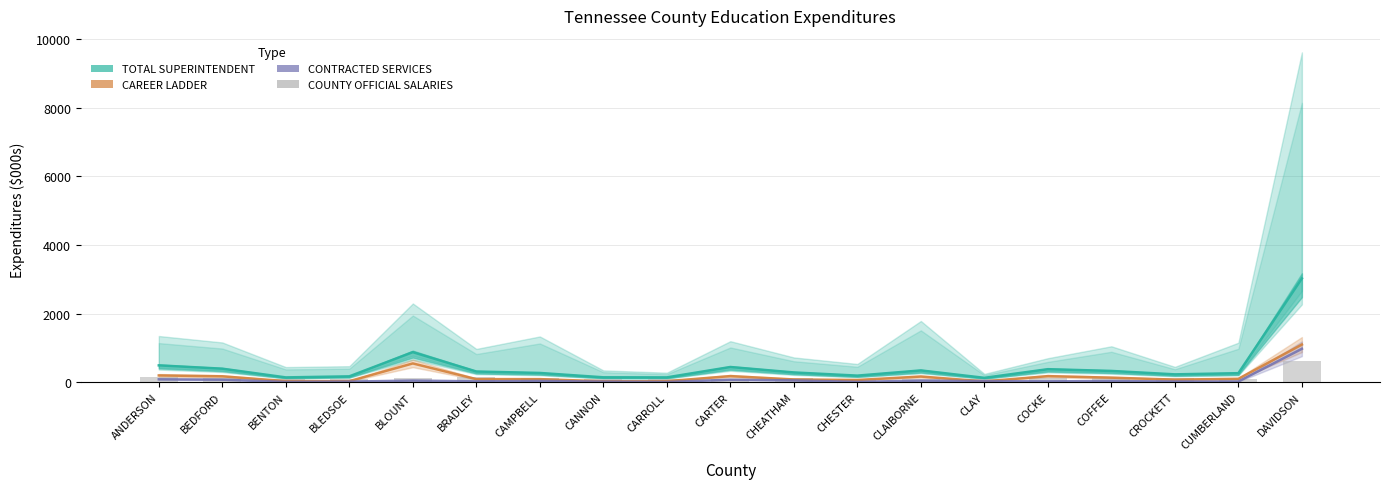

What is the label of the 14th bar from the left?

CLAY